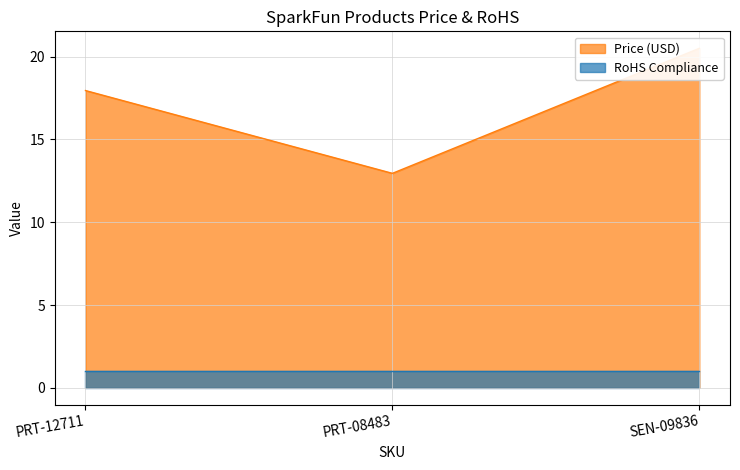

Is it true that the value at PRT-12711 is 27.7?

False